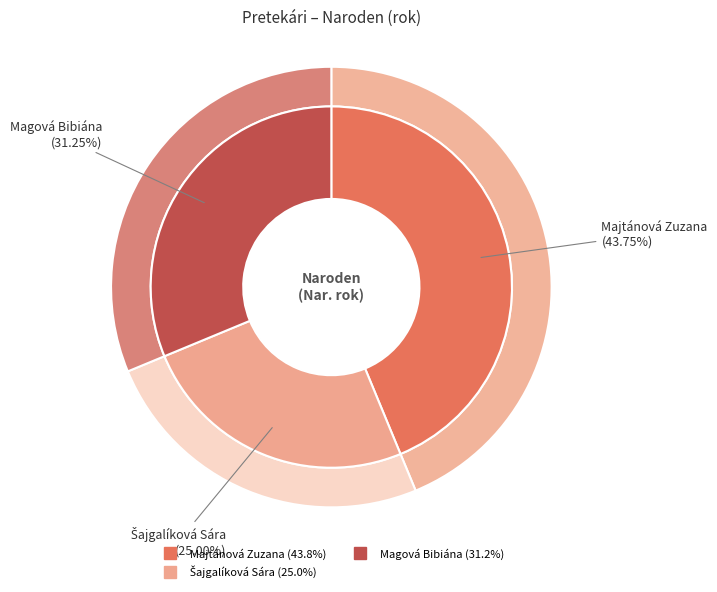

Is it true that Šajgalíková Sára is 25% of the pie?

True